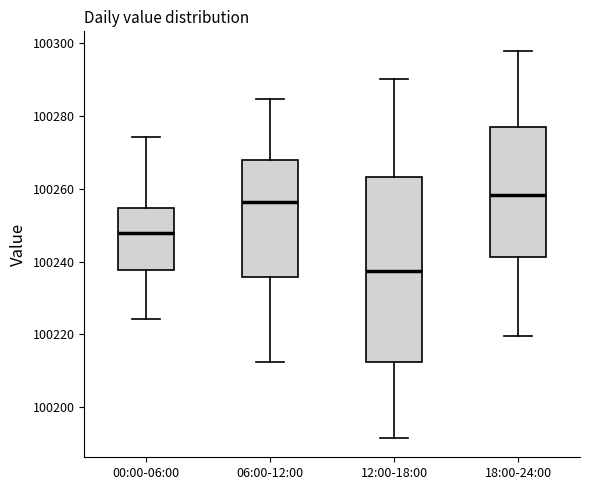

Which box is the tallest, from its lower edge to its upper edge?

12:00-18:00